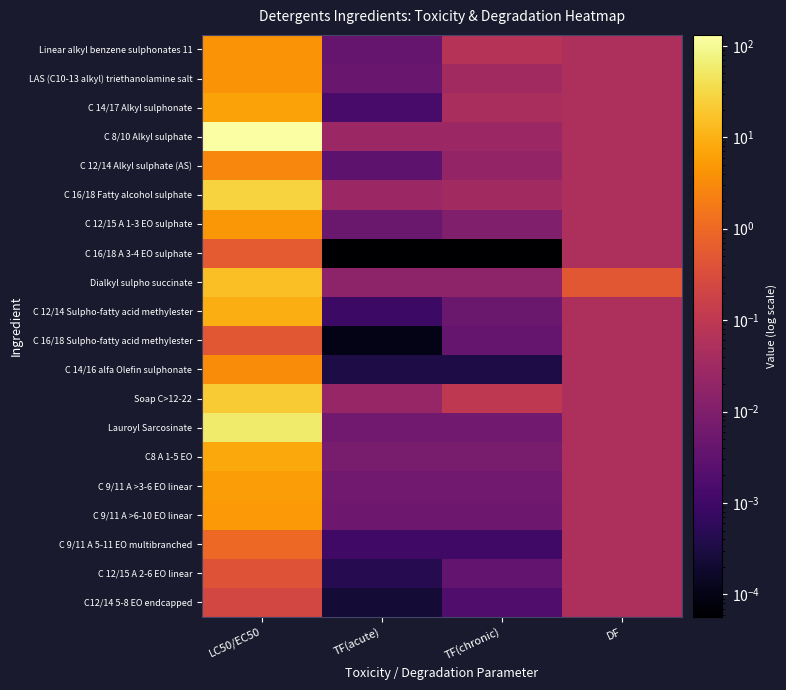

Reading right to left, transcribe all the data shown in this chart.

Linear alkyl benzene sulphonates 11: DF=0.1	TF(chronic)=0.1	TF(acute)=0.0	LC50/EC50=4.1
LAS (C10-13 alkyl) triethanolamine salt: DF=0.1	TF(chronic)=0.0	TF(acute)=0.0	LC50/EC50=4.2
C 14/17 Alkyl sulphonate: DF=0.1	TF(chronic)=0.0	TF(acute)=0.0	LC50/EC50=6.7
C 8/10 Alkyl sulphate: DF=0.1	TF(chronic)=0.0	TF(acute)=0.0	LC50/EC50=132.0
C 12/14 Alkyl sulphate (AS): DF=0.1	TF(chronic)=0.0	TF(acute)=0.0	LC50/EC50=2.8
C 16/18 Fatty alcohol sulphate: DF=0.1	TF(chronic)=0.0	TF(acute)=0.0	LC50/EC50=27.0
C 12/15 A 1-3 EO sulphate: DF=0.1	TF(chronic)=0.0	TF(acute)=0.0	LC50/EC50=4.6
C 16/18 A 3-4 EO sulphate: DF=0.1	TF(chronic)=0.0	TF(acute)=0.0	LC50/EC50=0.6
Dialkyl sulpho succinate: DF=0.5	TF(chronic)=0.0	TF(acute)=0.0	LC50/EC50=15.7
C 12/14 Sulpho-fatty acid methylester: DF=0.1	TF(chronic)=0.0	TF(acute)=0.0	LC50/EC50=9.0
C 16/18 Sulpho-fatty acid methylester: DF=0.1	TF(chronic)=0.0	TF(acute)=0.0	LC50/EC50=0.5
C 14/16 alfa Olefin sulphonate: DF=0.1	TF(chronic)=0.0	TF(acute)=0.0	LC50/EC50=3.3
Soap C>12-22: DF=0.1	TF(chronic)=0.1	TF(acute)=0.0	LC50/EC50=22.0
Lauroyl Sarcosinate: DF=0.1	TF(chronic)=0.0	TF(acute)=0.0	LC50/EC50=56.0
C8 A 1-5 EO: DF=0.1	TF(chronic)=0.0	TF(acute)=0.0	LC50/EC50=7.8
C 9/11 A >3-6 EO linear: DF=0.1	TF(chronic)=0.0	TF(acute)=0.0	LC50/EC50=5.6
C 9/11 A >6-10 EO linear: DF=0.1	TF(chronic)=0.0	TF(acute)=0.0	LC50/EC50=5.0
C 9/11 A 5-11 EO multibranched: DF=0.1	TF(chronic)=0.0	TF(acute)=0.0	LC50/EC50=1.0
C 12/15 A 2-6 EO linear: DF=0.1	TF(chronic)=0.0	TF(acute)=0.0	LC50/EC50=0.4
C12/14 5-8 EO endcapped: DF=0.1	TF(chronic)=0.0	TF(acute)=0.0	LC50/EC50=0.2